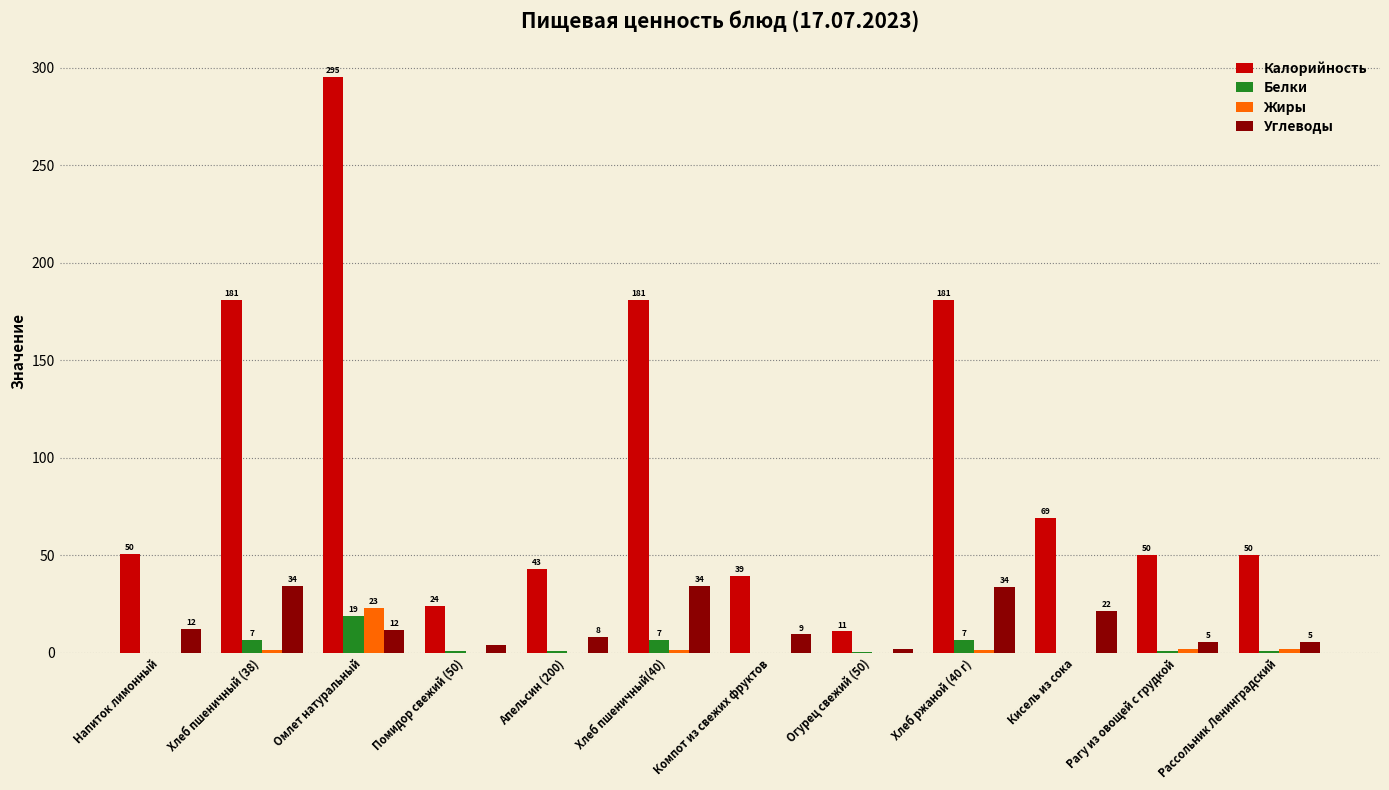

What are all the series names shown in the legend?

Калорийность, Белки, Жиры, Углеводы